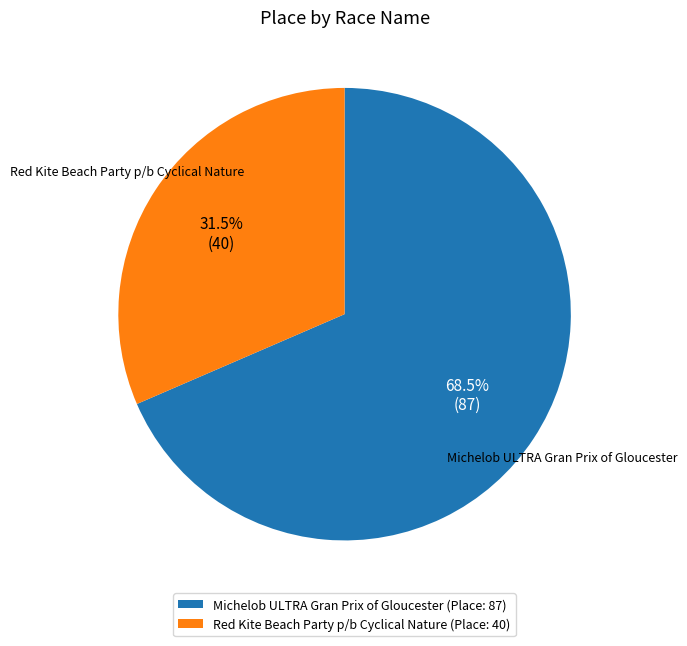

Does Michelob ULTRA Gran Prix of Gloucester (Place: 87) account for over 50% of the chart?

Yes